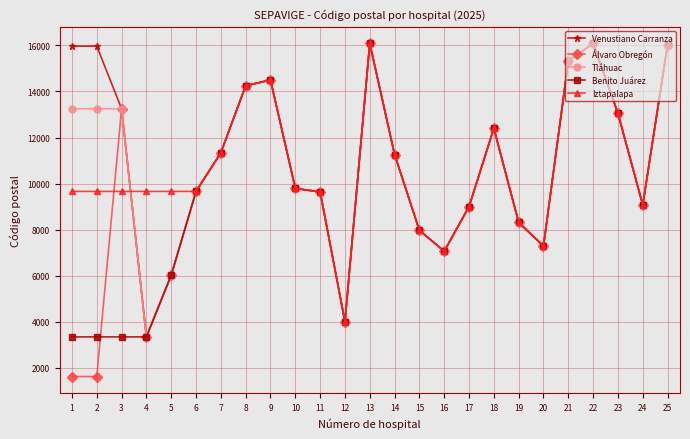

What is the minimum value for Tláhuac?

3340